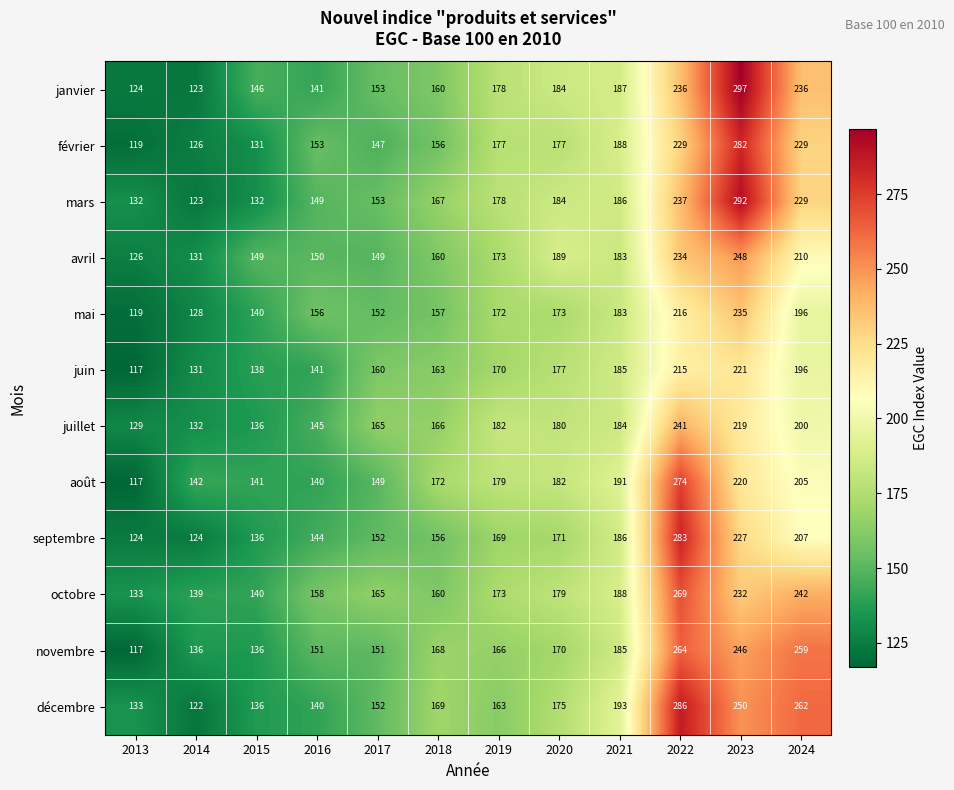

What is the total value across all series at 2015?

1659.6